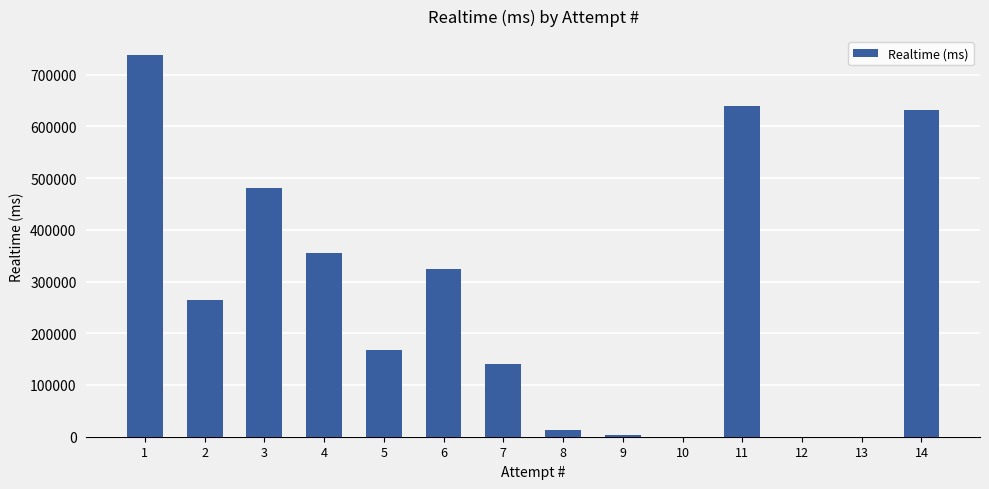

At which label does the data first exceed 264921?

1